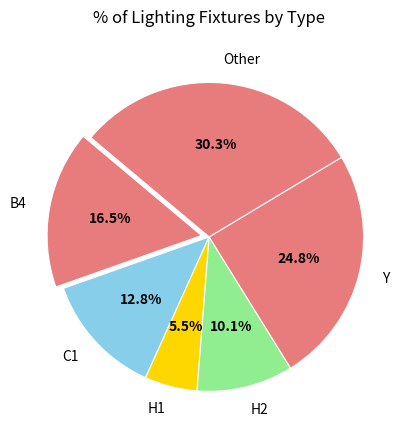

Count the number of slices in the pie.

6